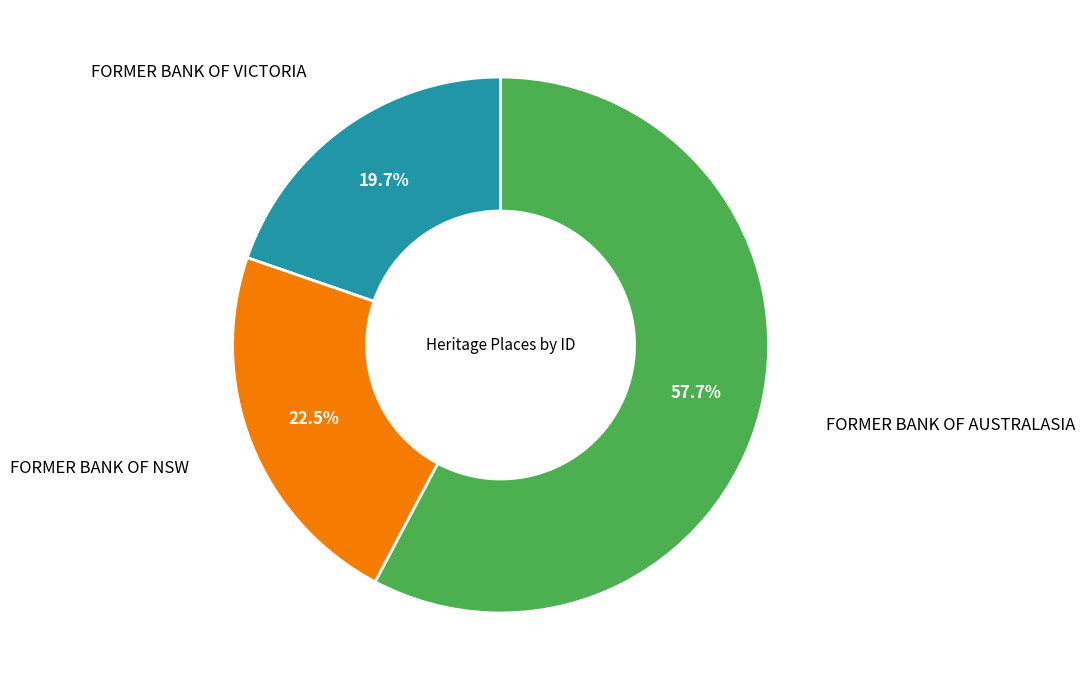

True or false: FORMER BANK OF AUSTRALASIA accounts for 45% of the total.

False